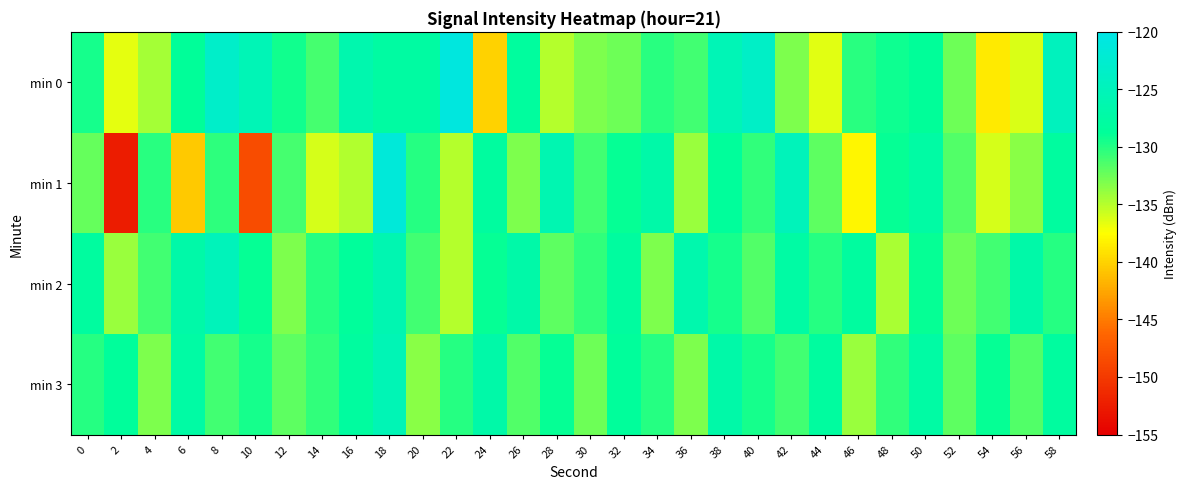

Which series has the widest spread of values?

min 1